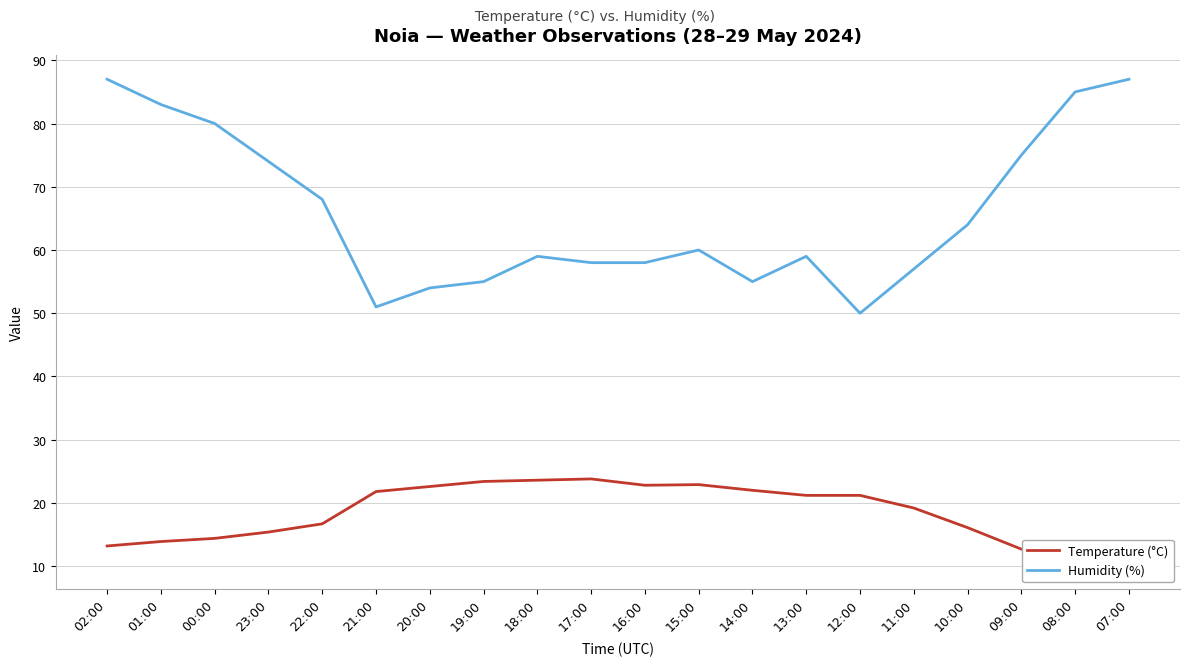

The Humidity (%) series shows 23.4 at 14:00. True or false?

False